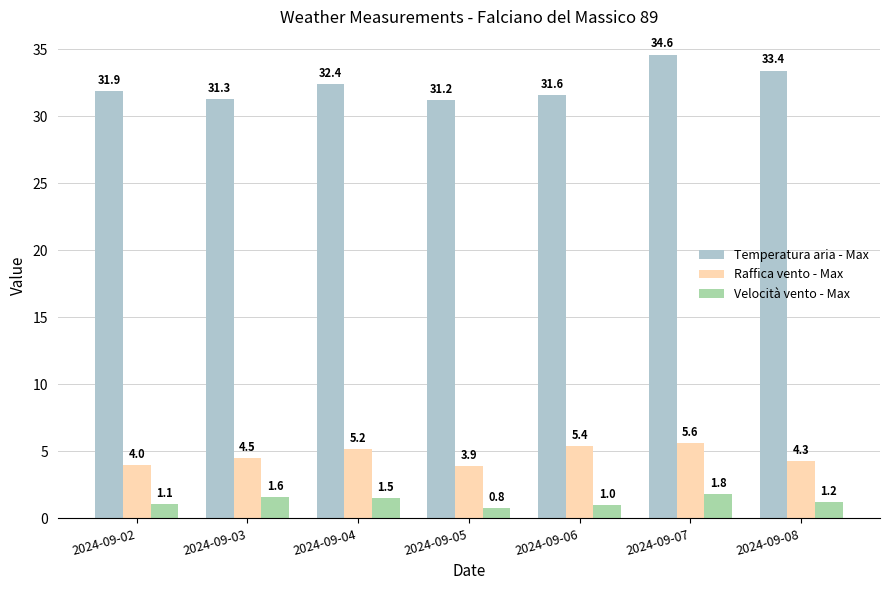

At which category does the chart reach its peak across all series?

2024-09-07